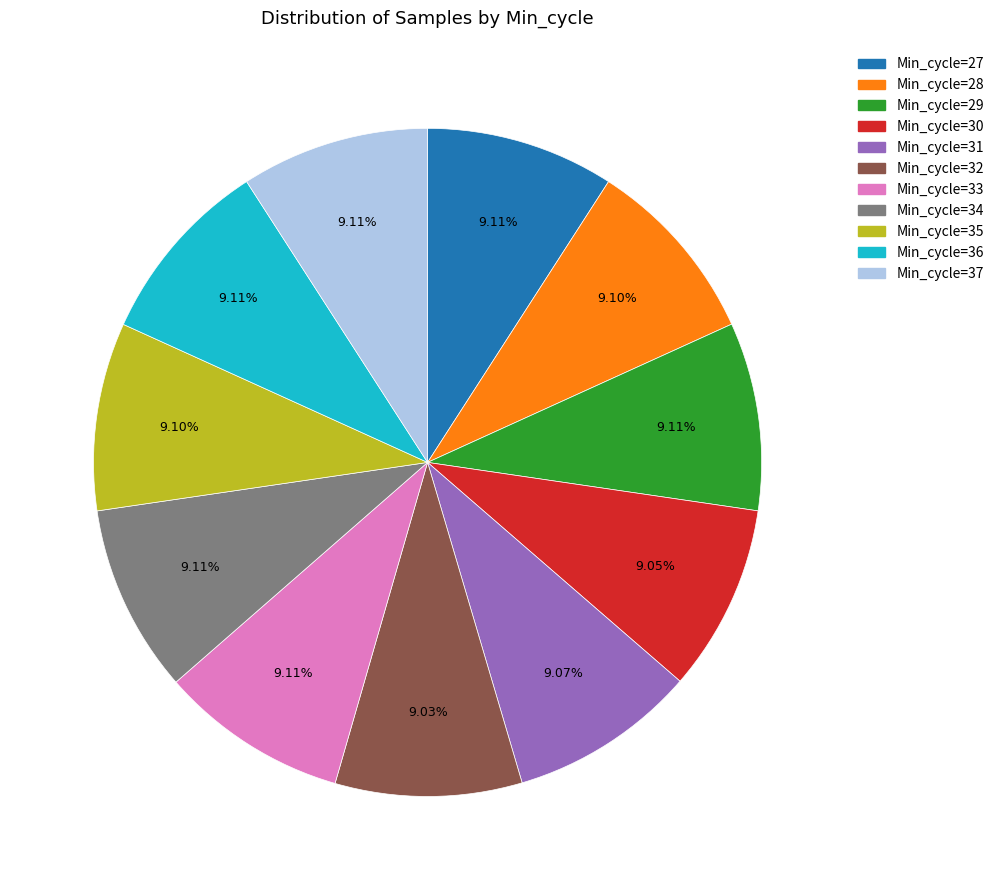

Count the number of slices in the pie.

11